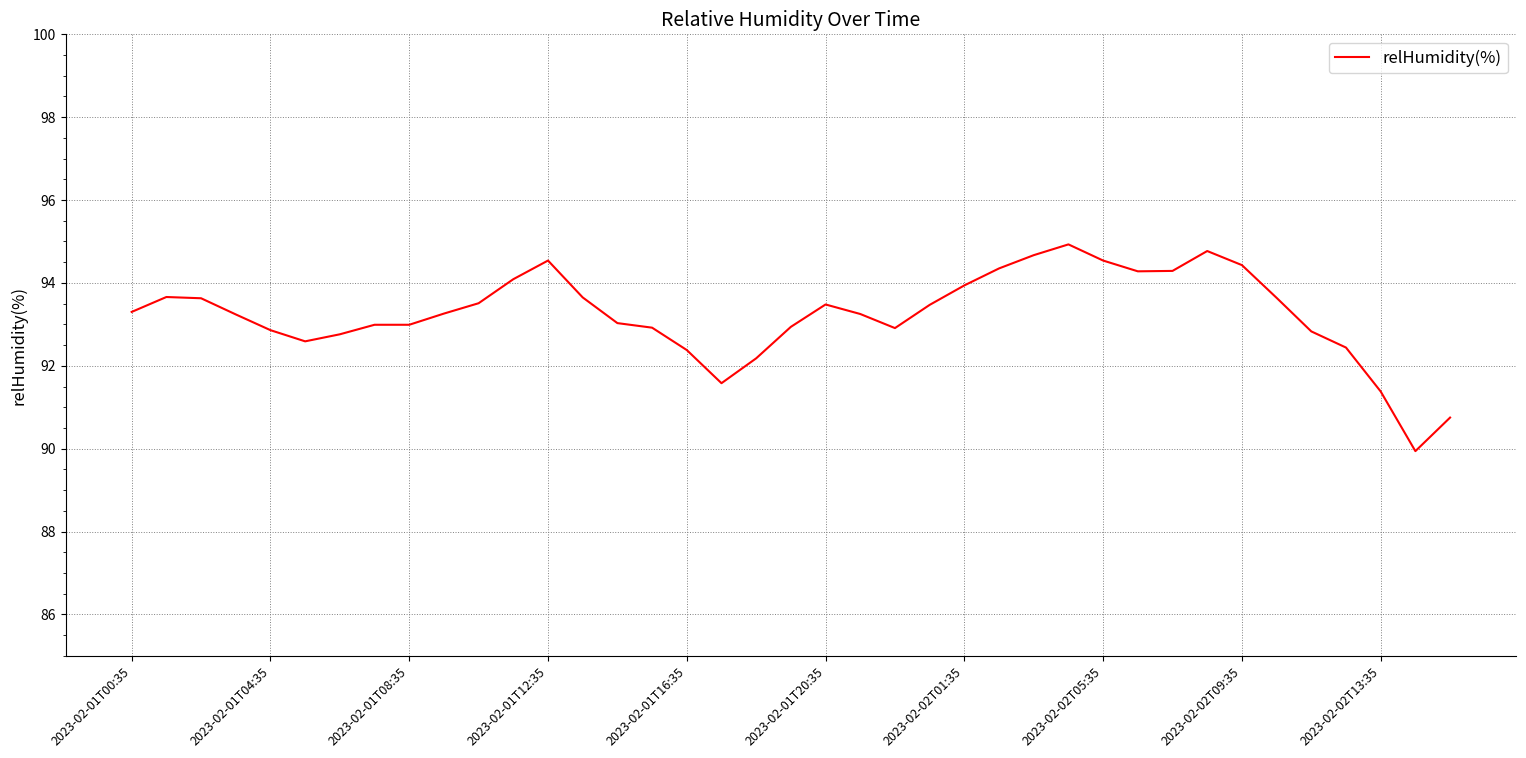

What is the difference between the maximum and minimum values?

5.0